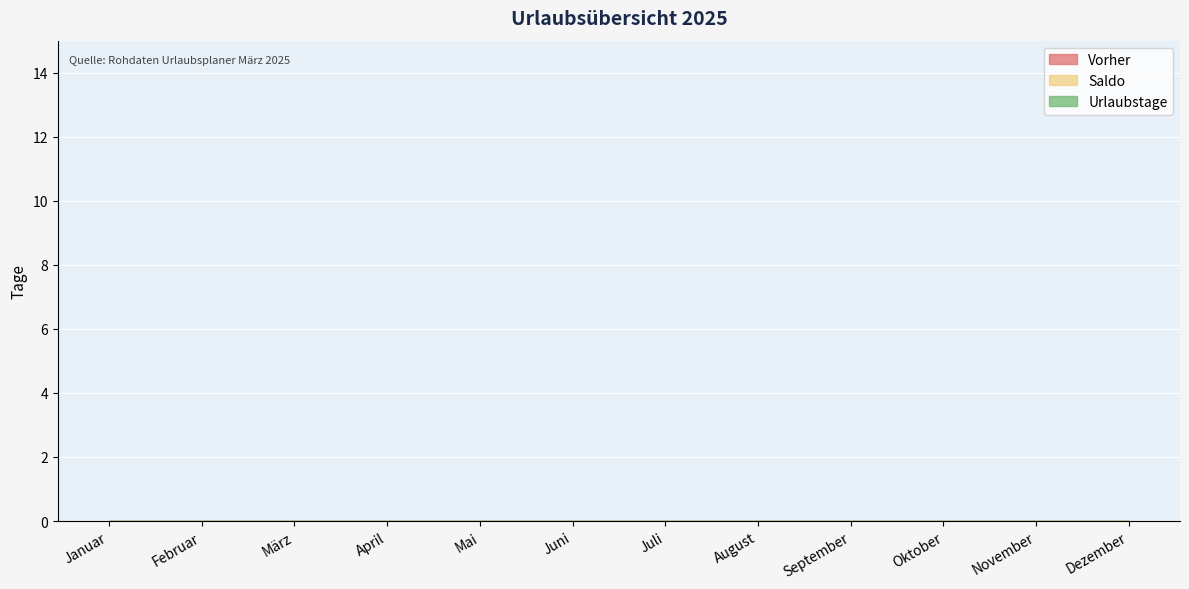

What is the label of the 5th point from the left?

Mai